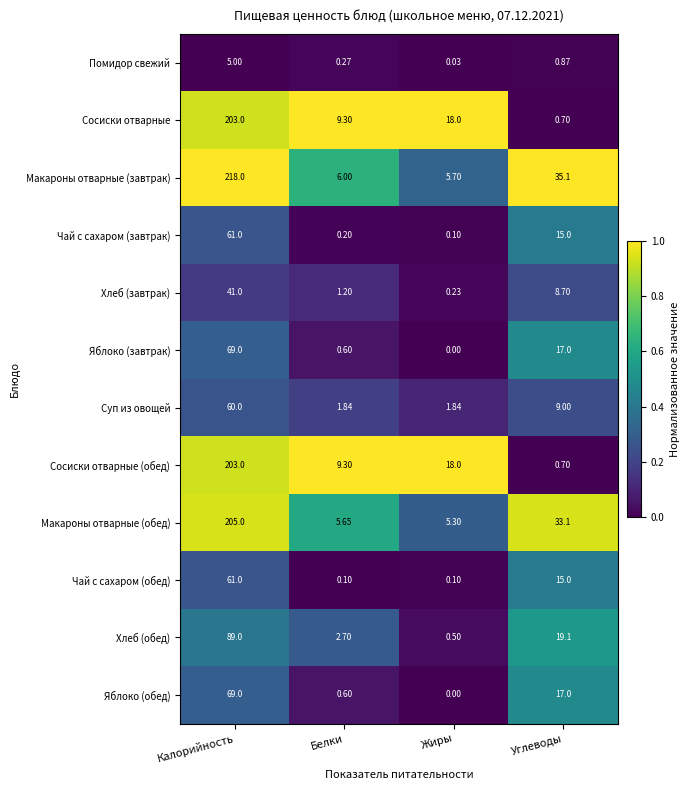

At which label does Яблоко (обед) first exceed 17?

Калорийность